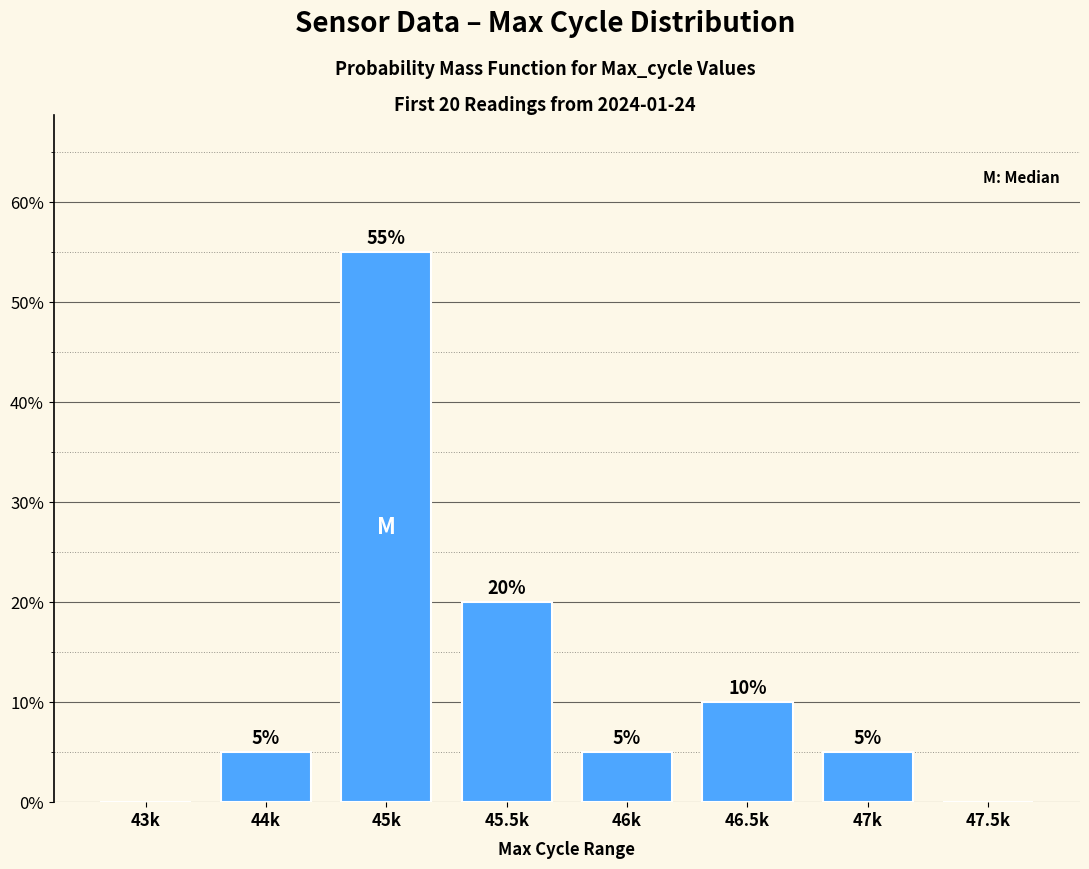

Where is the data nearest to the value 27?

45.5k